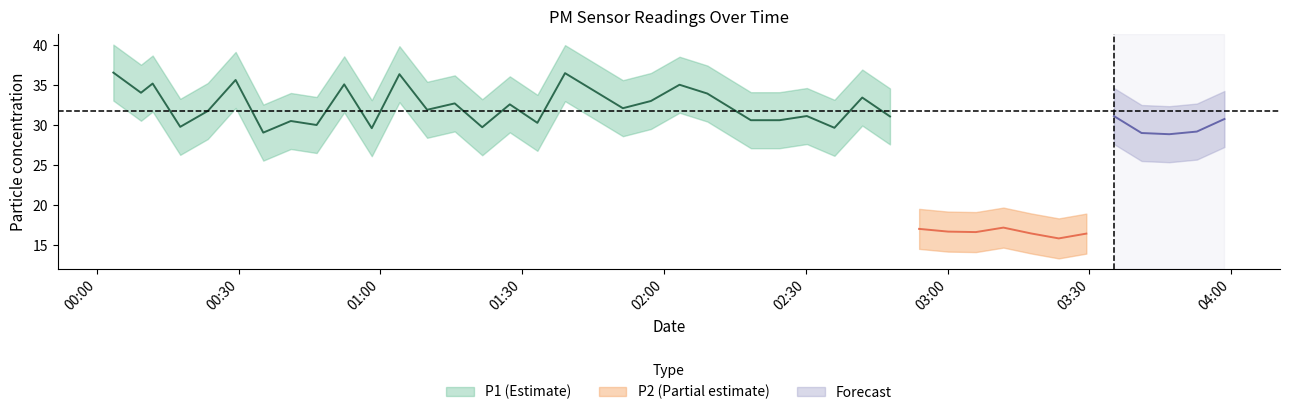

True or false: P1 and P2 intersect in this chart.

False